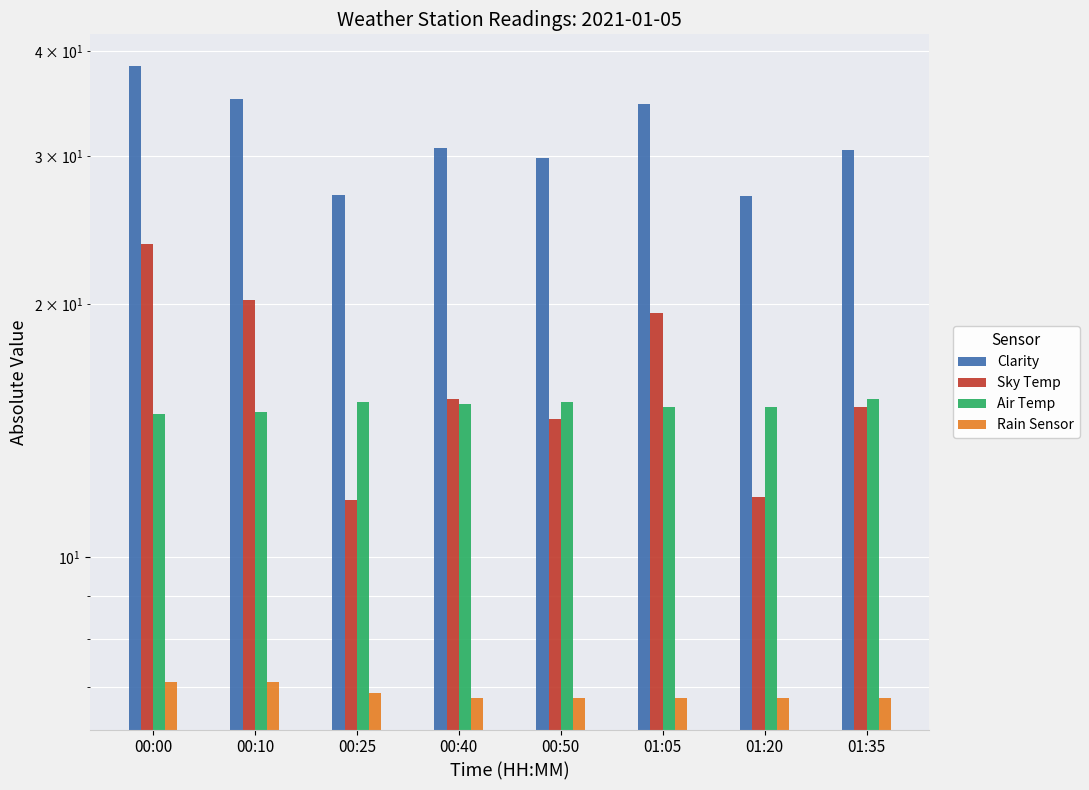

The value of Air Temp at 00:40 is 21.0. True or false?

False